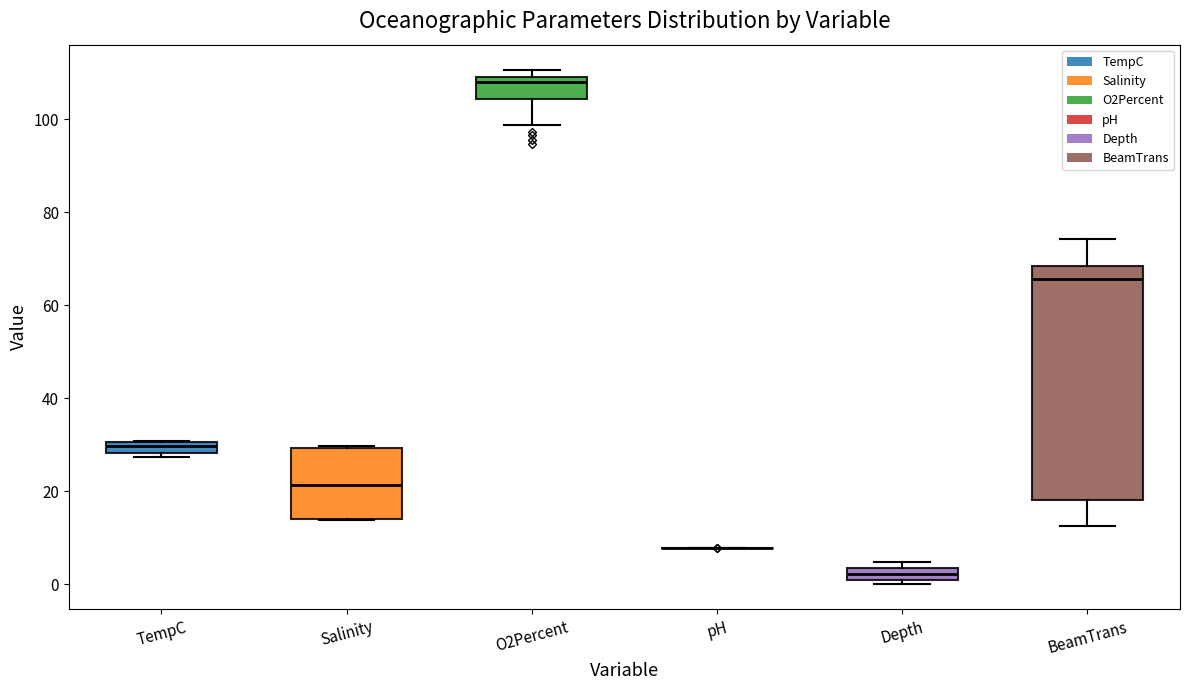

Comparing the boxes themselves (not the whiskers), which one is the tallest?

BeamTrans